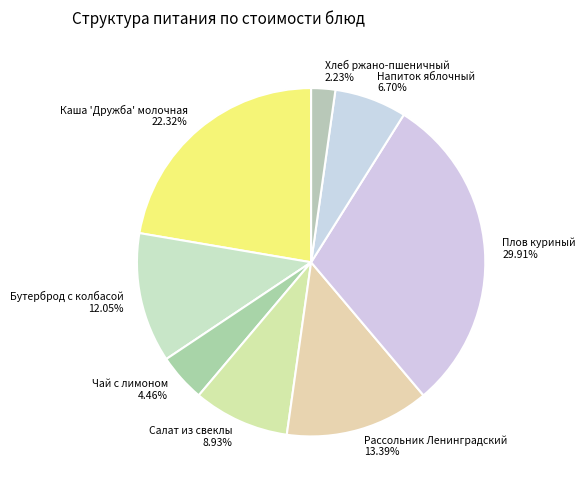

How many segments does this pie chart have?

8